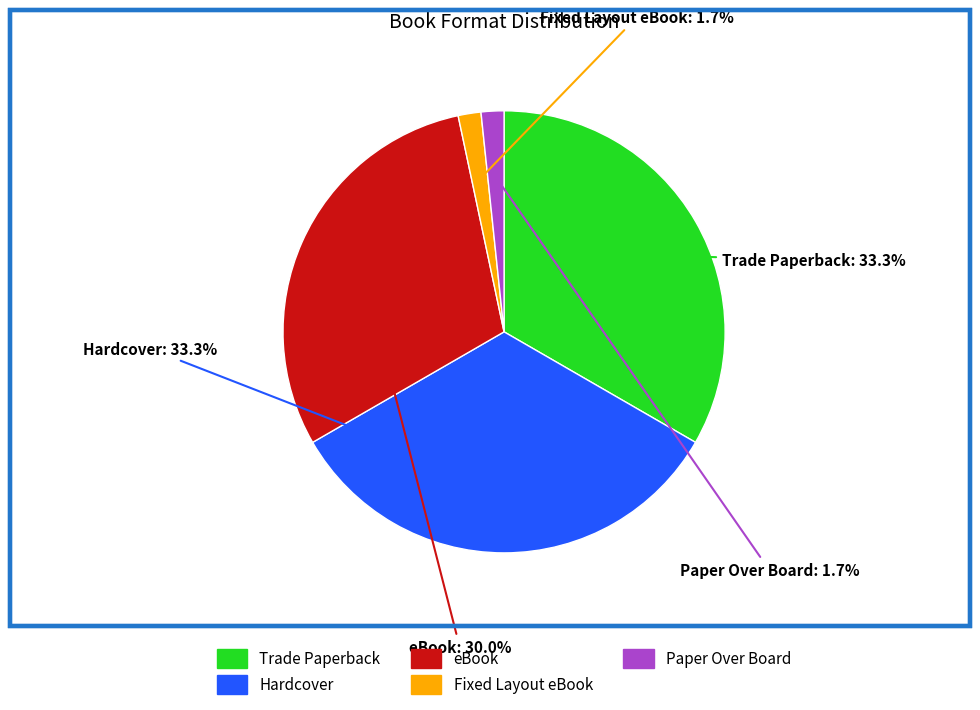

Count the number of slices in the pie.

5